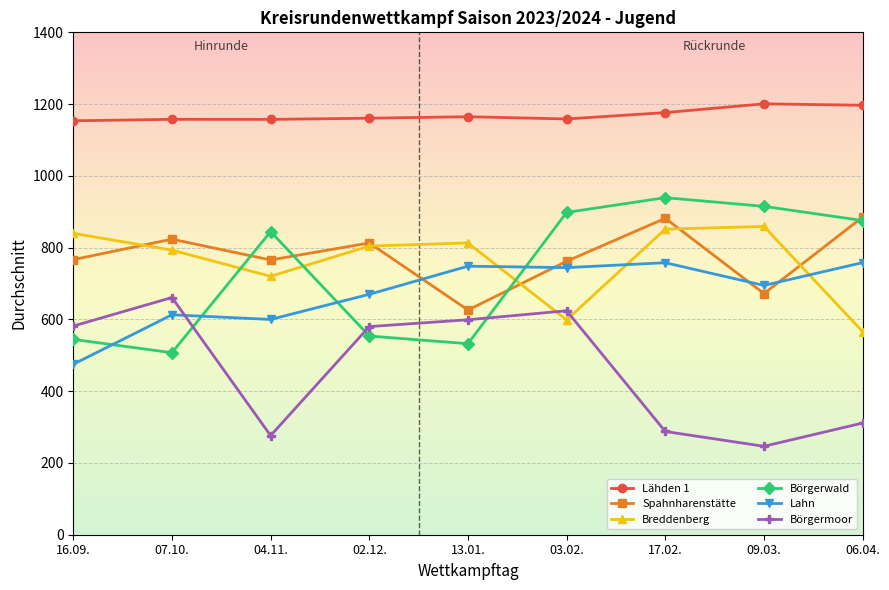

What value does the Lähden 1 series have at 09.03.?

1200.8